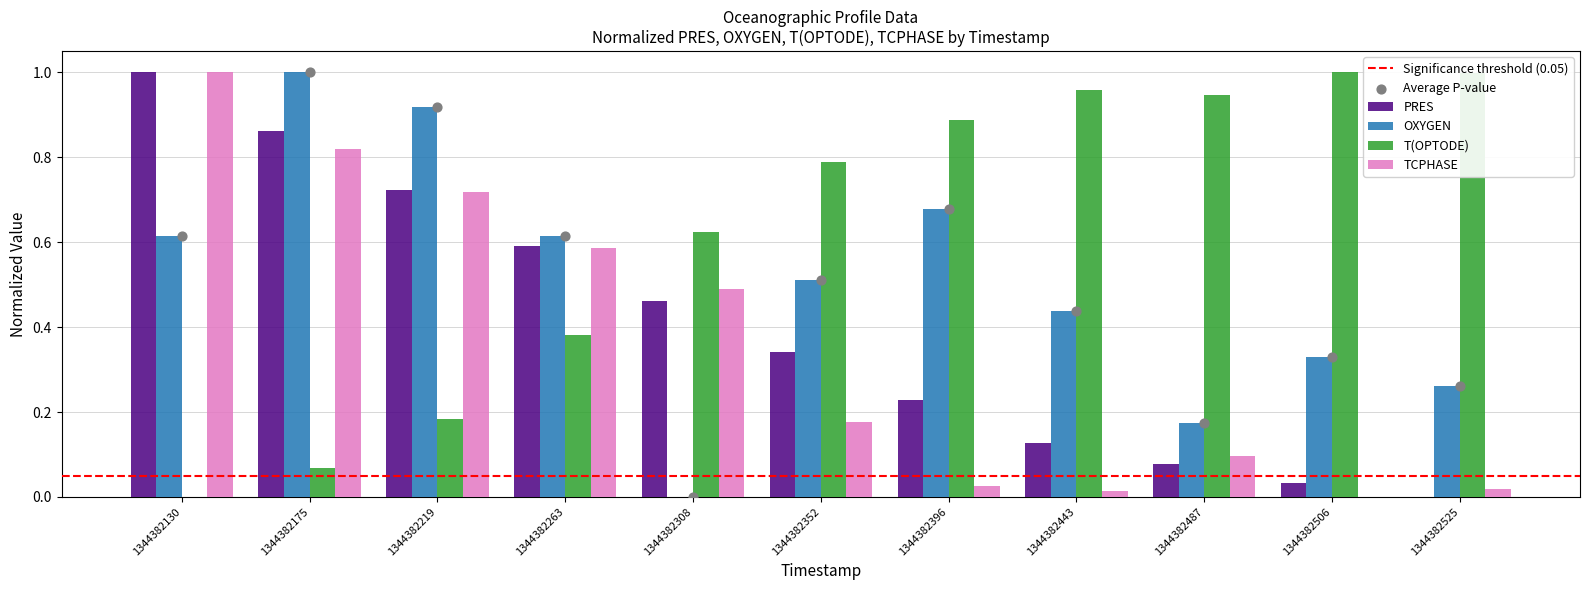

Which series has the largest total across all categories?

T(OPTODE)